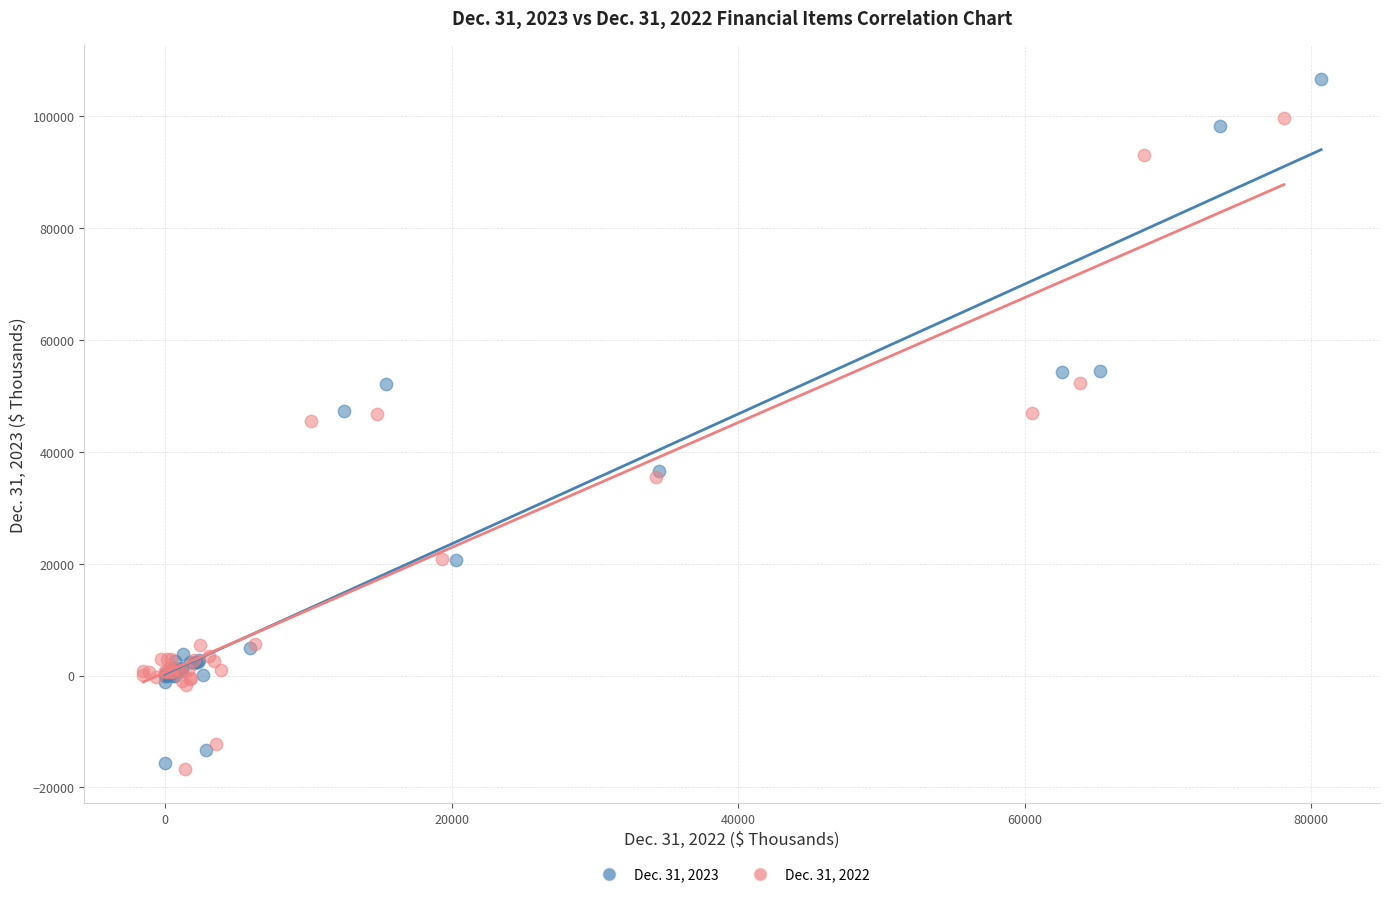

Which series has the largest Y range (max minus min)?

Dec. 31, 2023